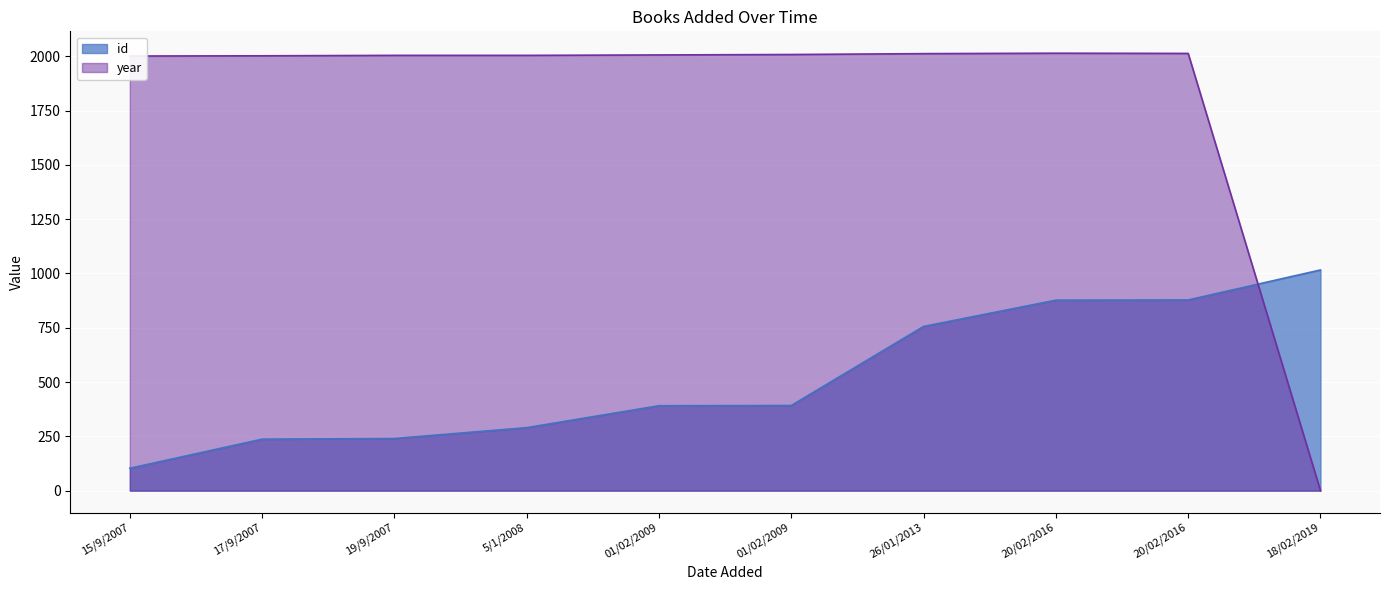

How many positive values does the year series have?

9